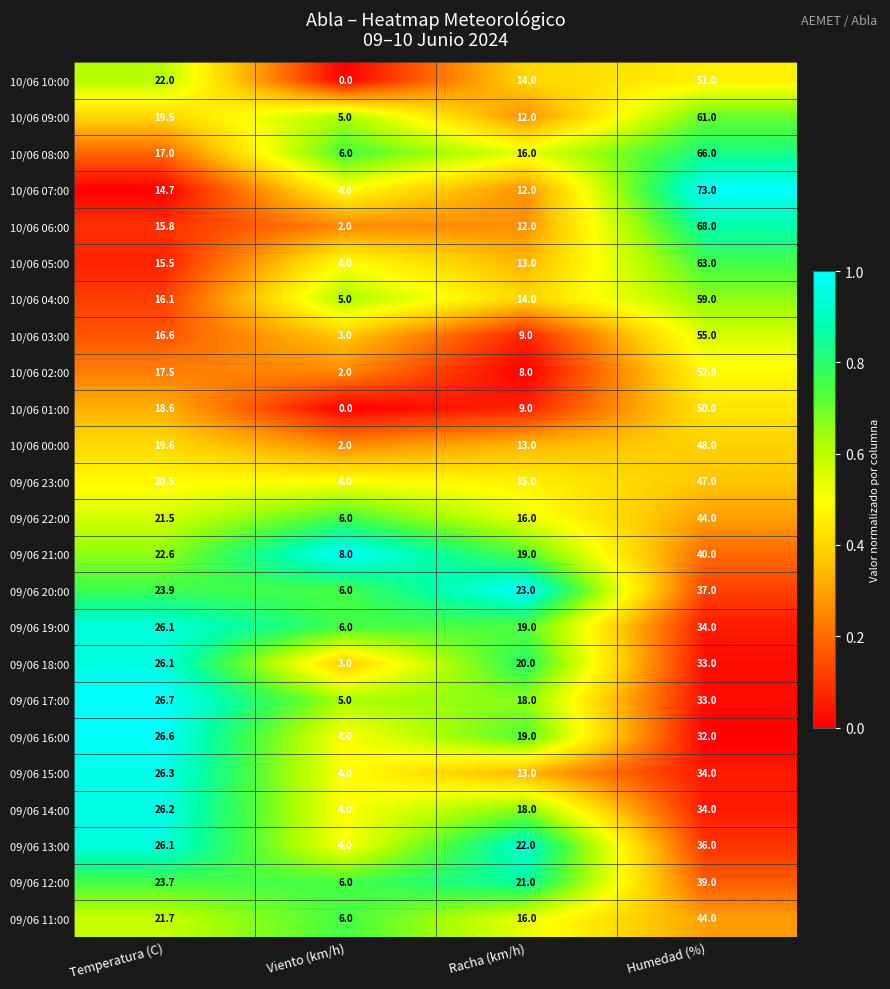

What is the sum of the 09/06 18:00 values at Humedad (%) and Racha (km/h)?

53.0